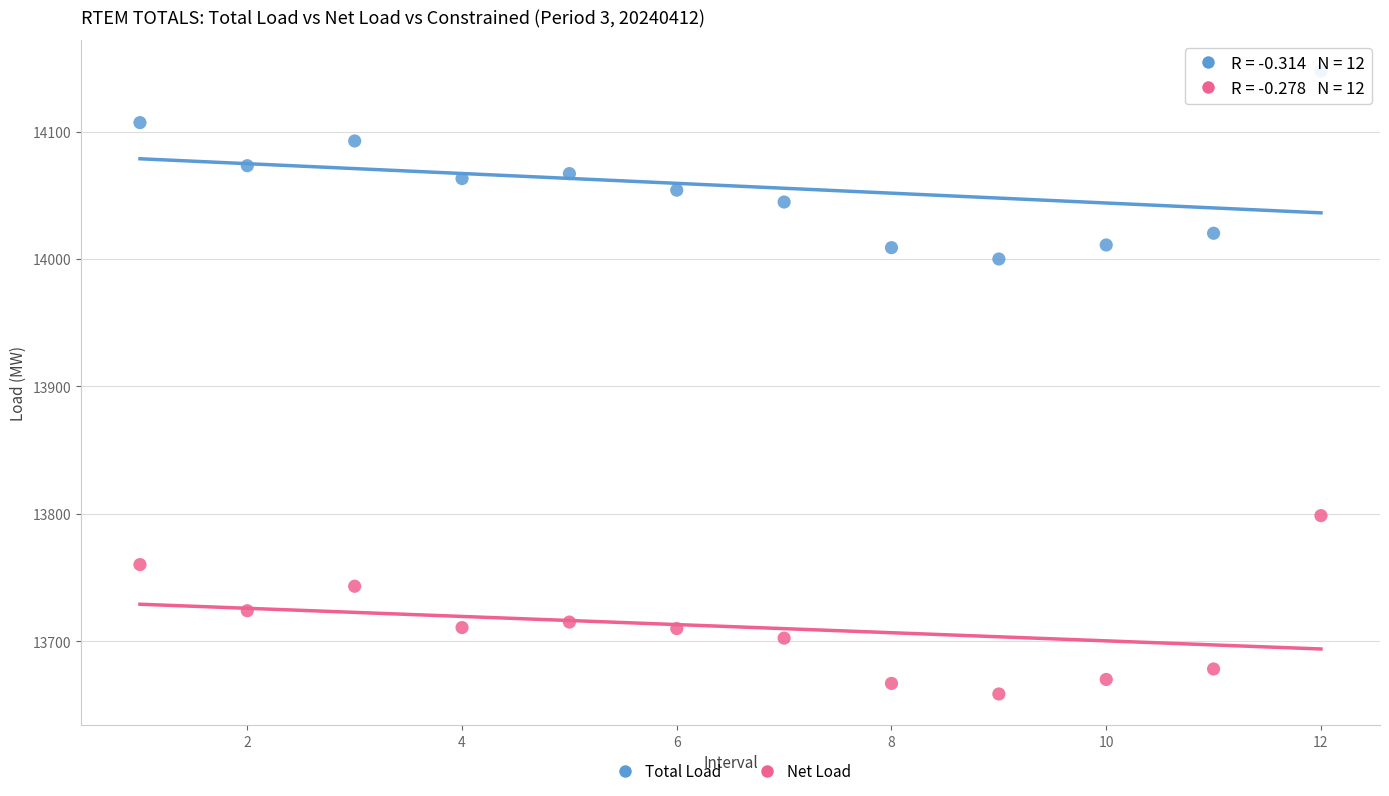

Across all series, what Y value is closest to 13903?

14000.0